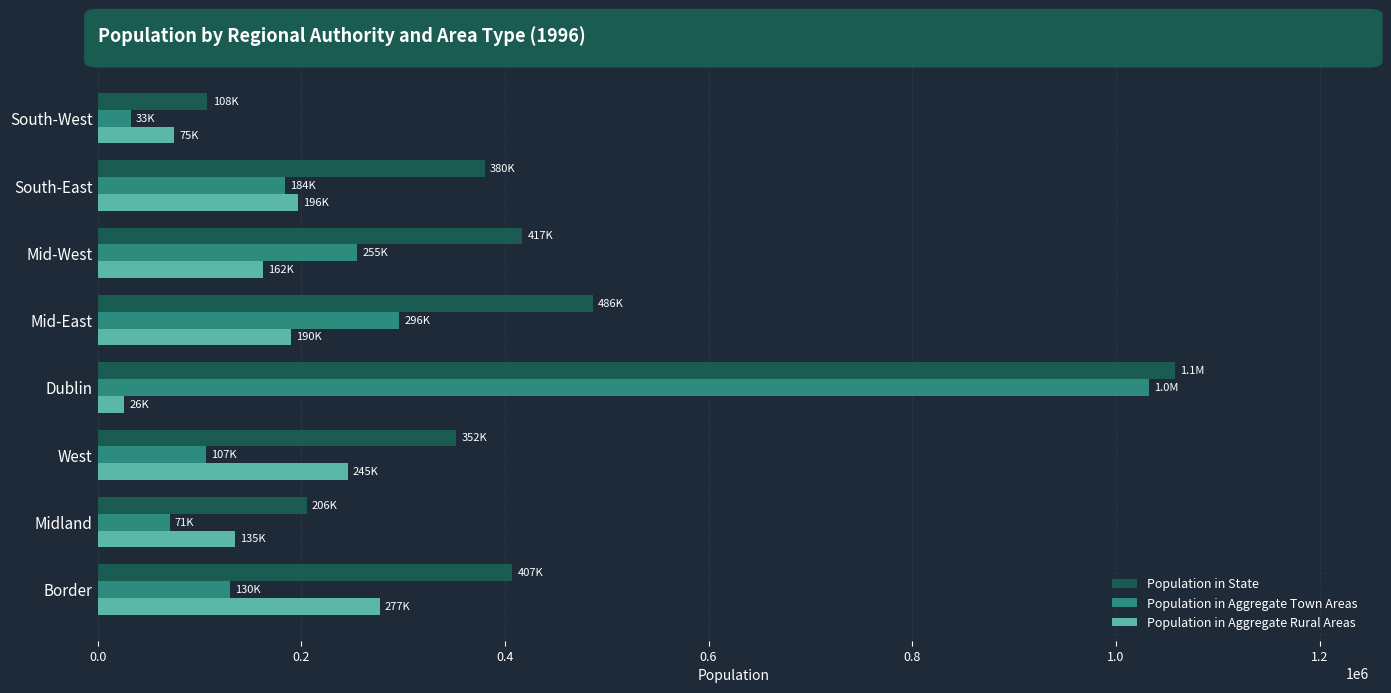

What is the difference between the Population in State values at South-West and Border?

299377